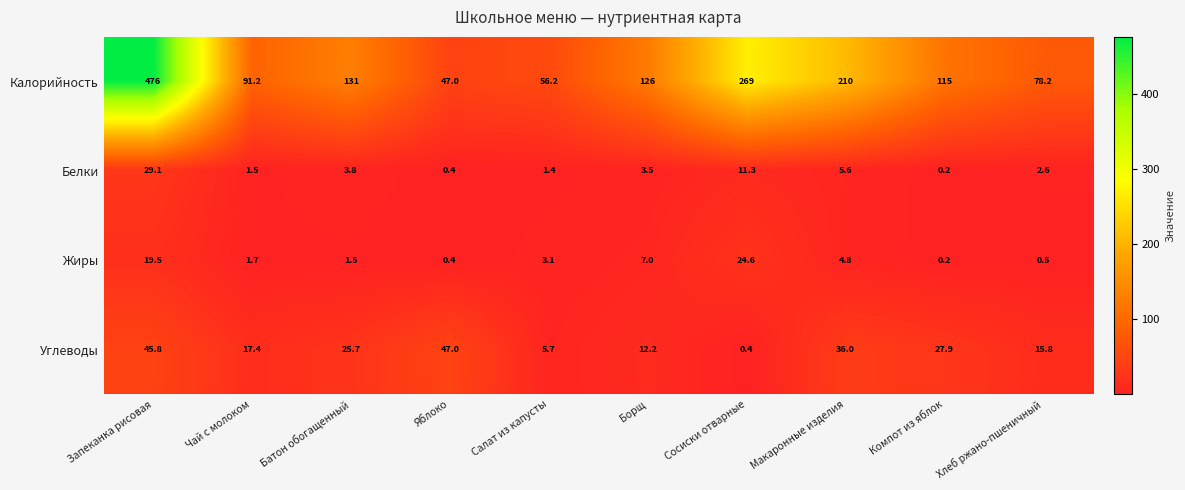

The Калорийность series shows 20.2 at Яблоко. True or false?

False